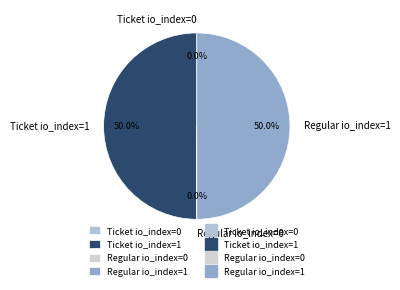

What percentage is NOT represented by Ticket io_index=1?

50.0%